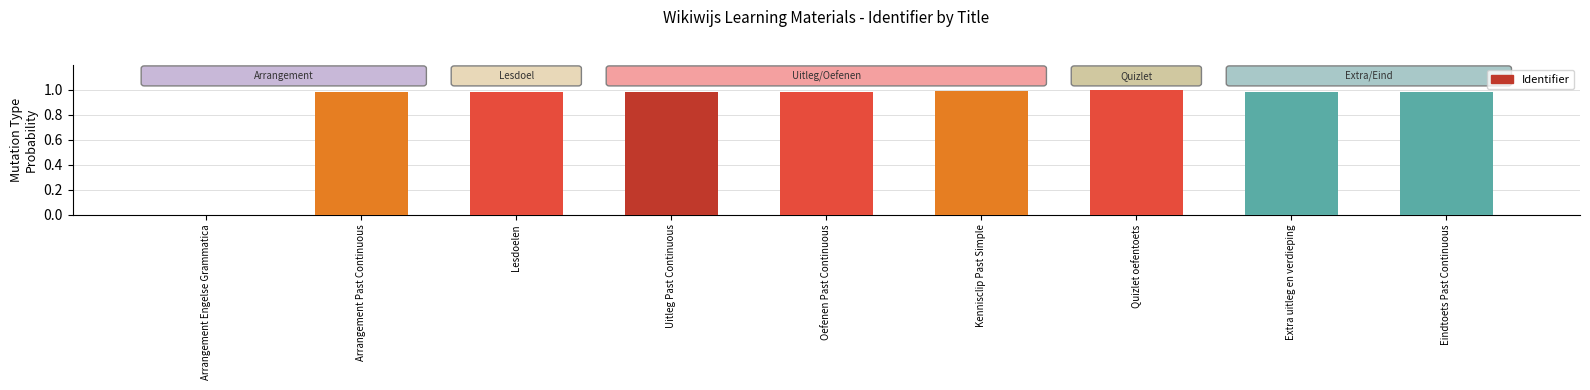

Are the bars horizontal?

No